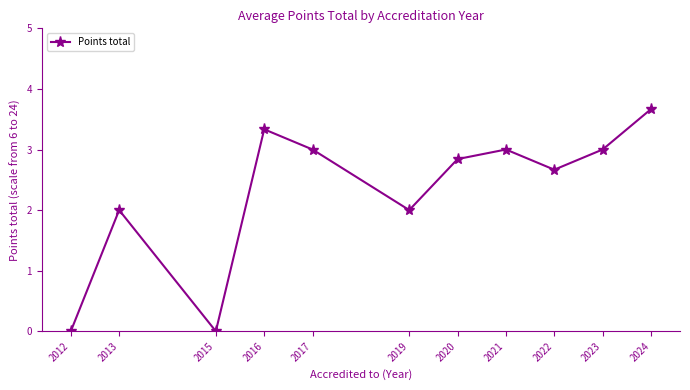

How many series are shown in this chart?

1